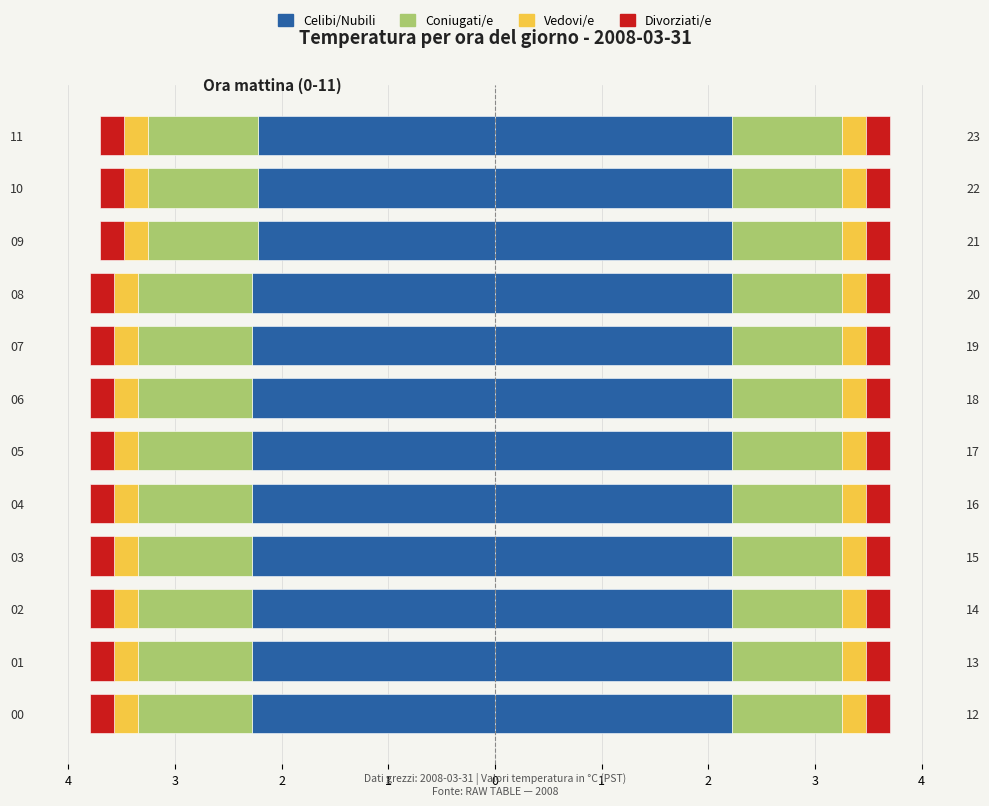

How many groups of bars are there?

12